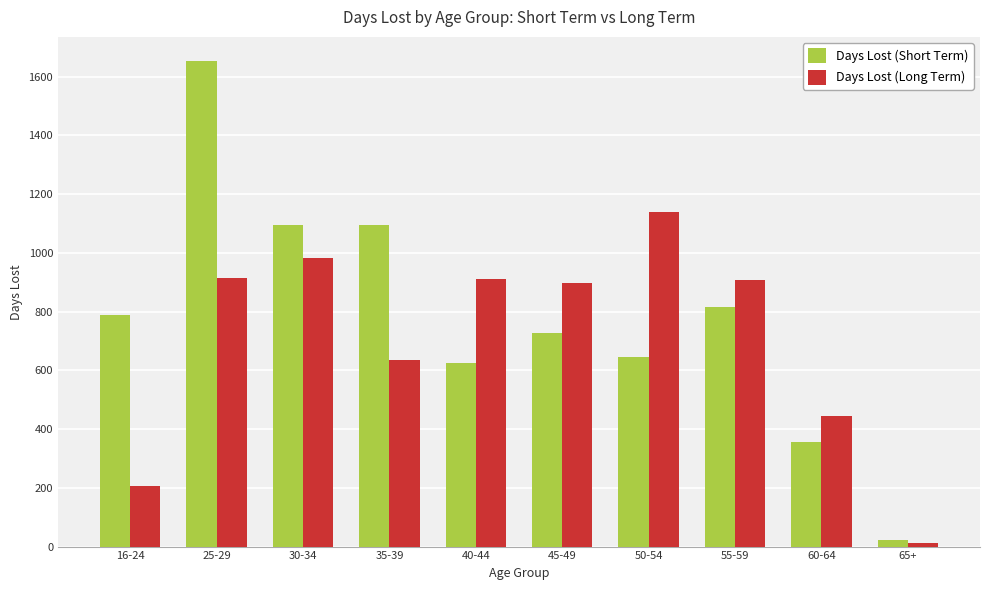

Is it true that Days Lost (Long Term) equals 897.1 at 45-49?

True